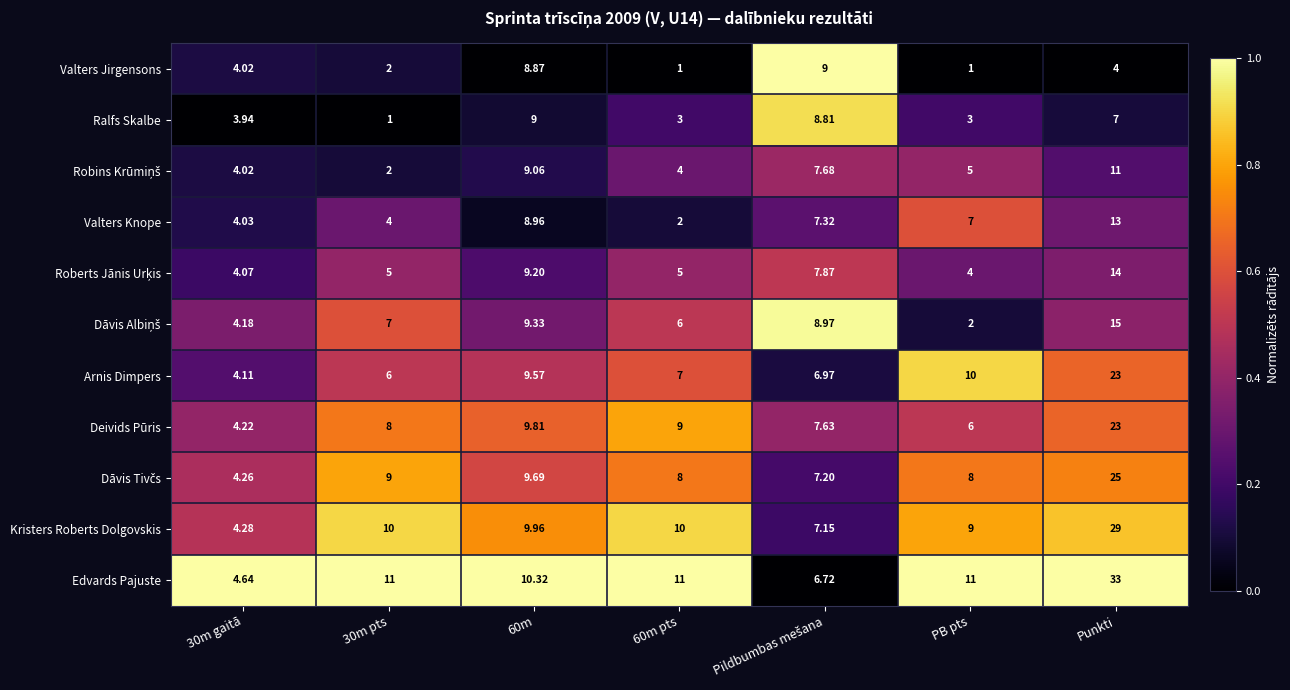

Which category has the highest value across all series?

Punkti